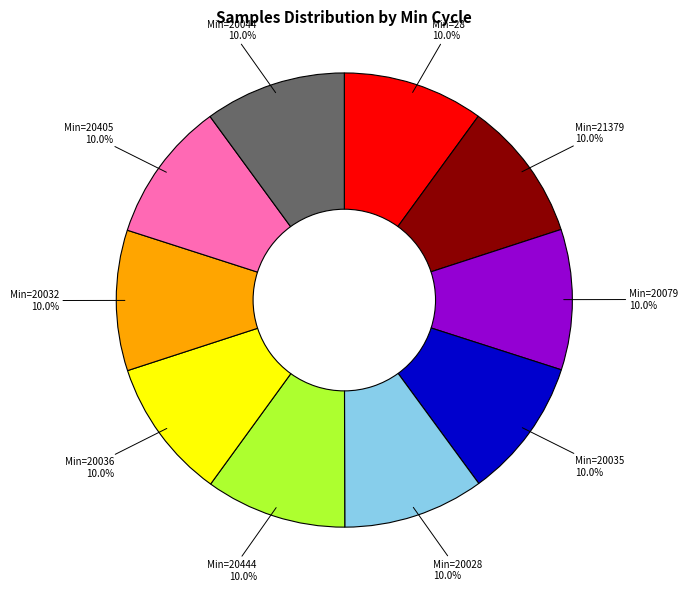

Does any single category account for the majority?

No